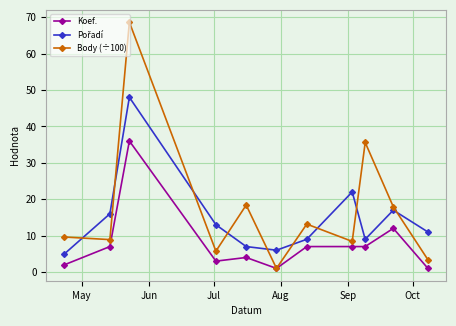

How many distinct data groups are displayed?

3